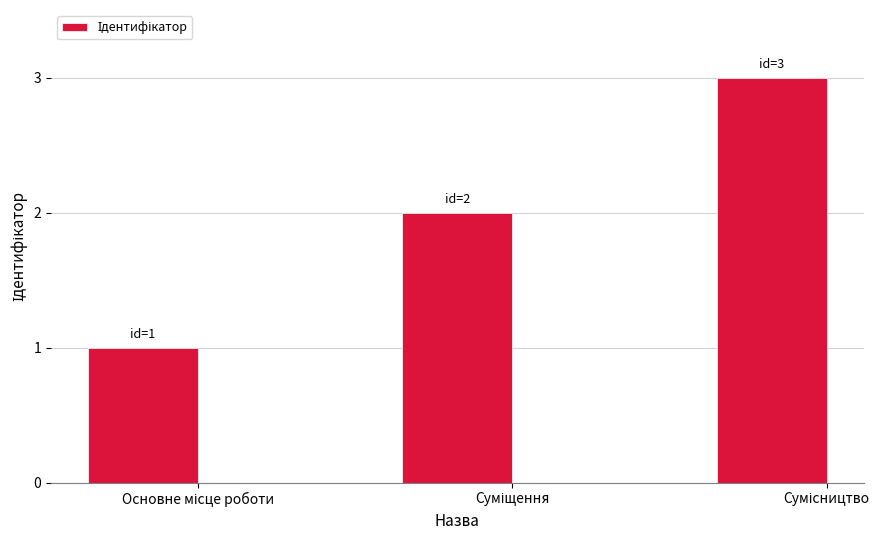

What is the sum of all values?

6